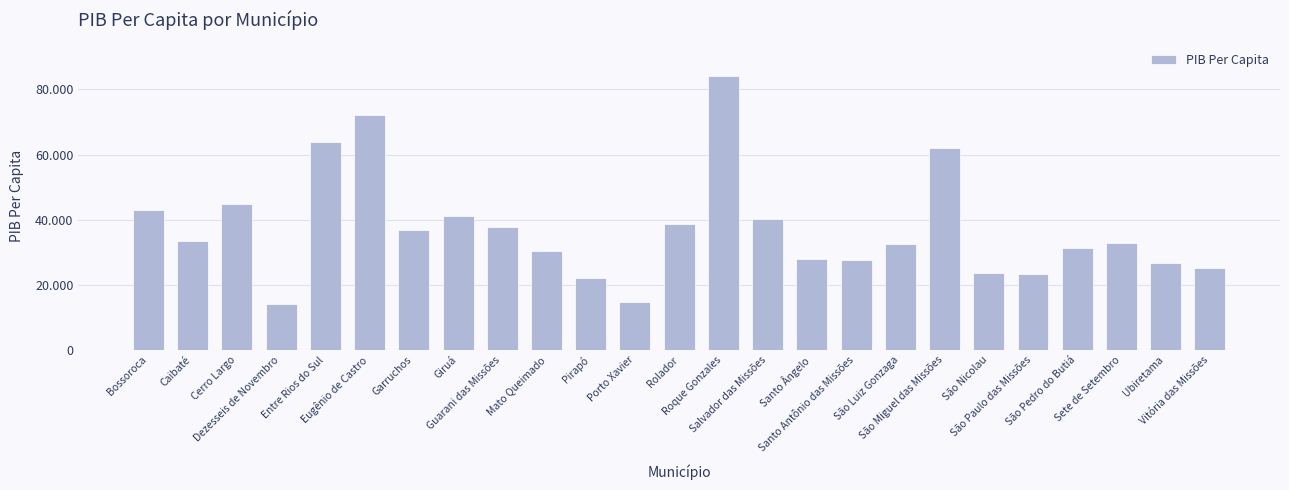

Does the chart contain any negative values?

No